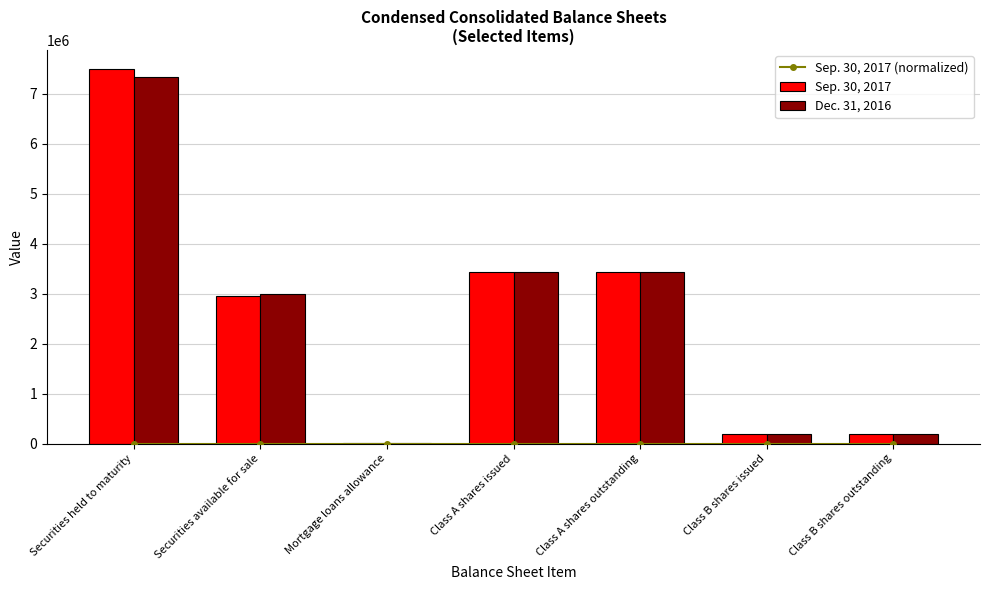

What is the difference between the highest and lowest values at Securities available for sale?

2991041.4